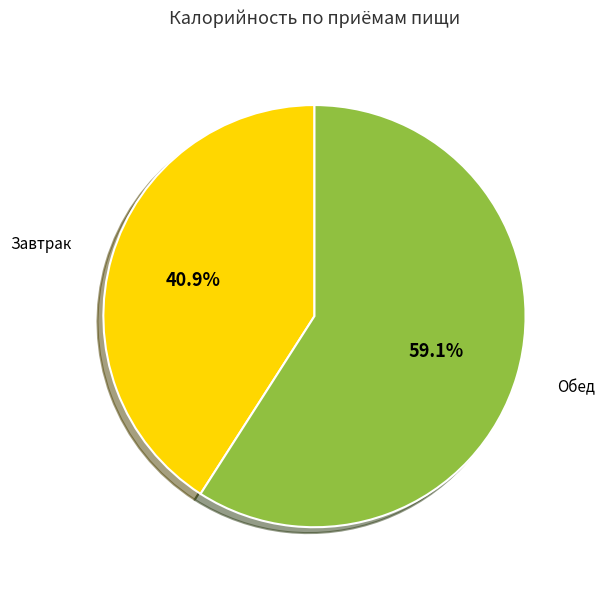

To the nearest percent, what portion does Обед represent?

59%